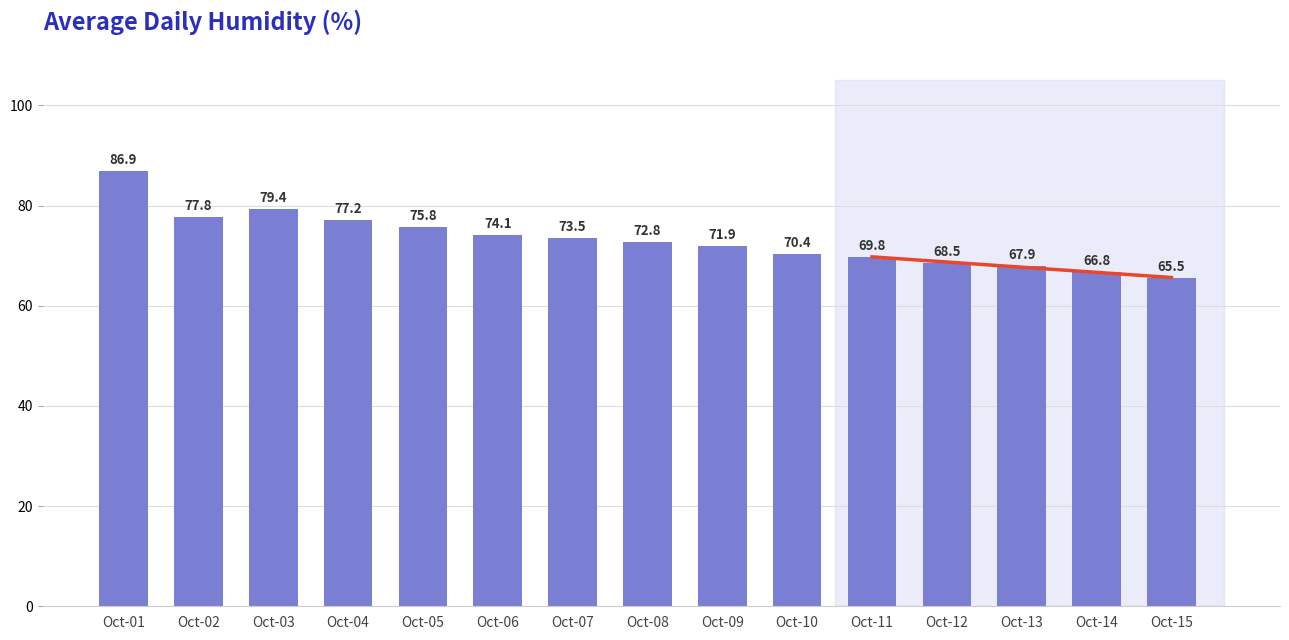

What is the change in value from Oct-05 to Oct-06?

-1.7